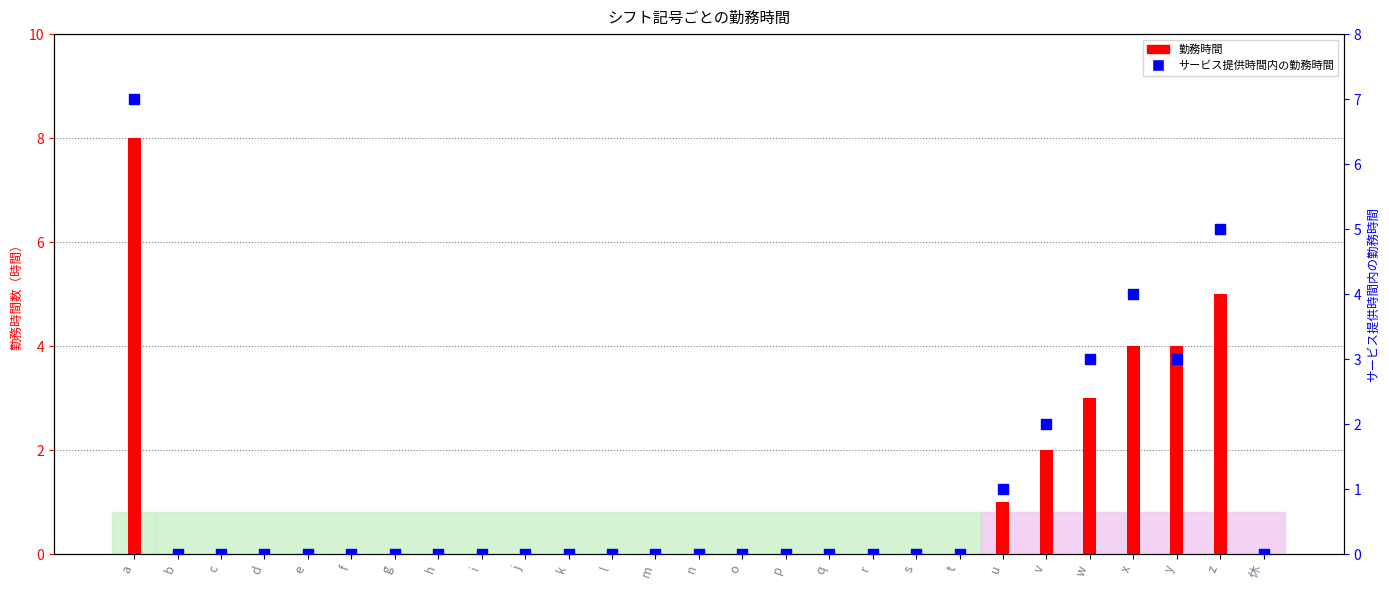

Which series has the largest total across all categories?

勤務時間